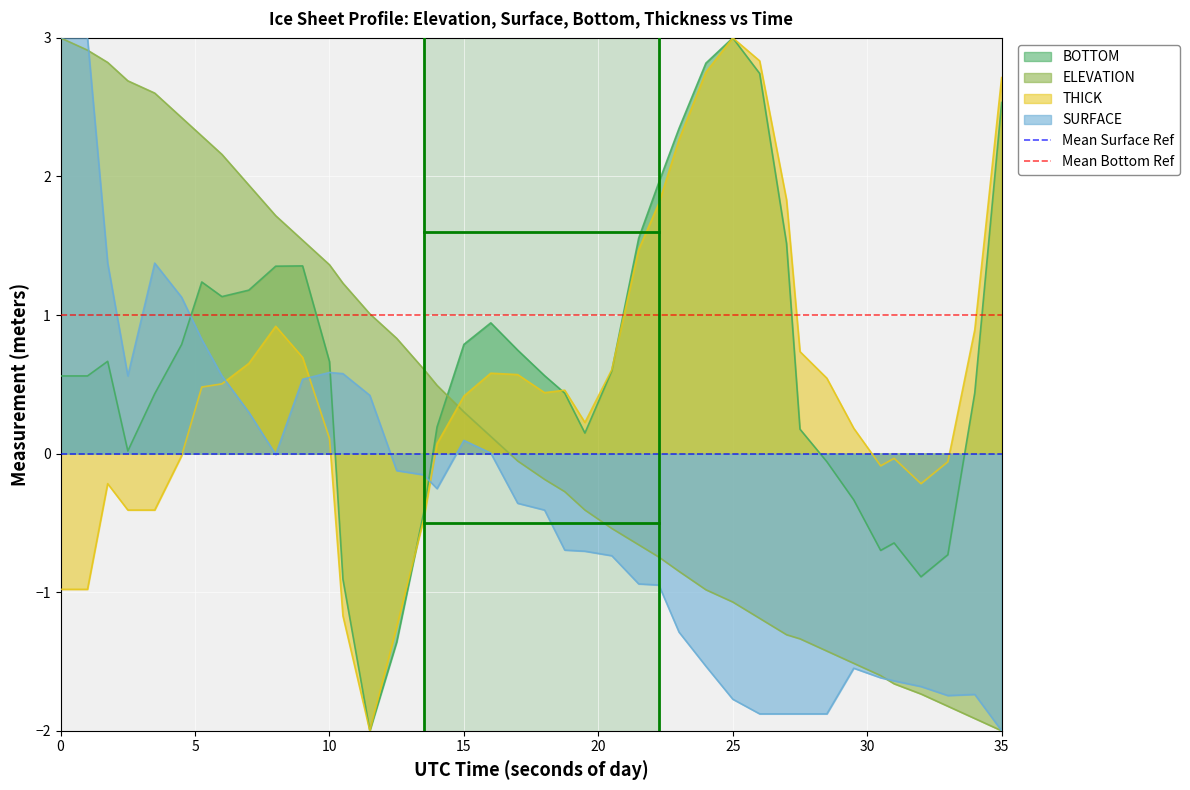

What is the minimum value for THICK?

-2.0